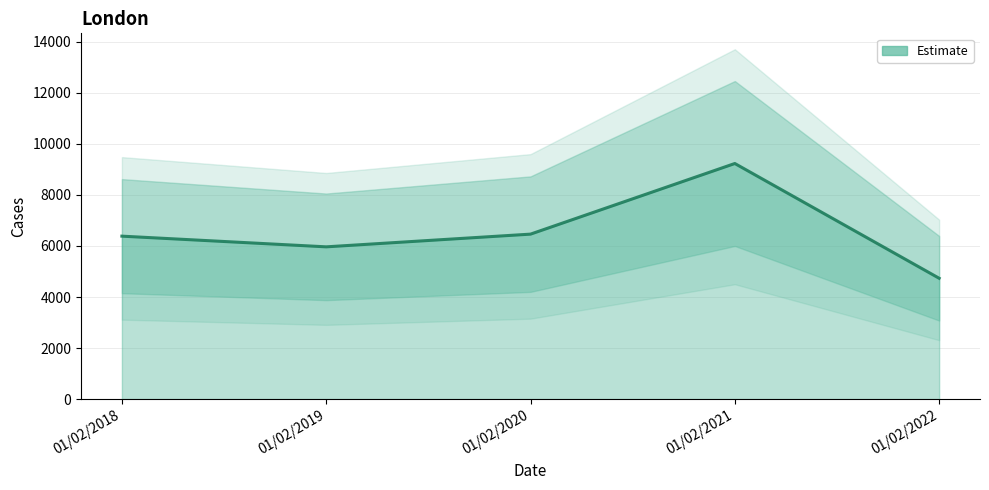

Which category has the lowest value across all series?

01/02/2022